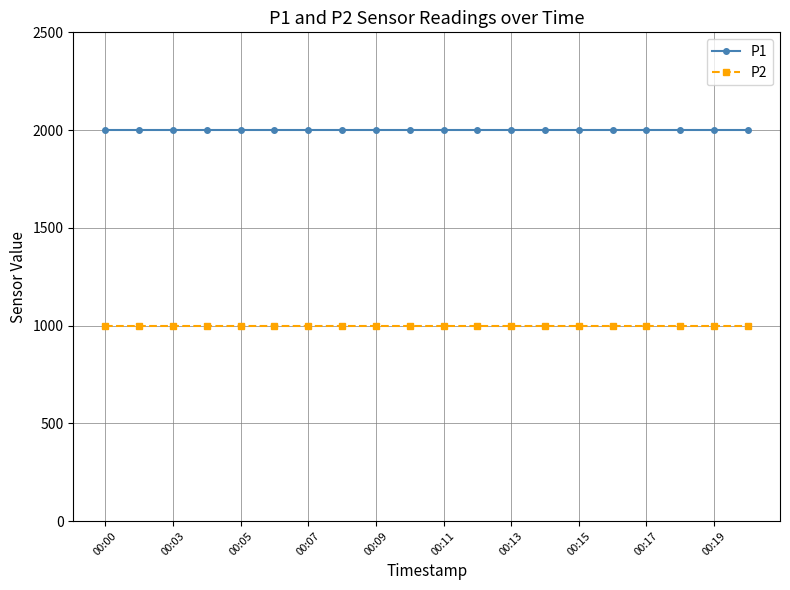

Which series has the largest total across all categories?

P1